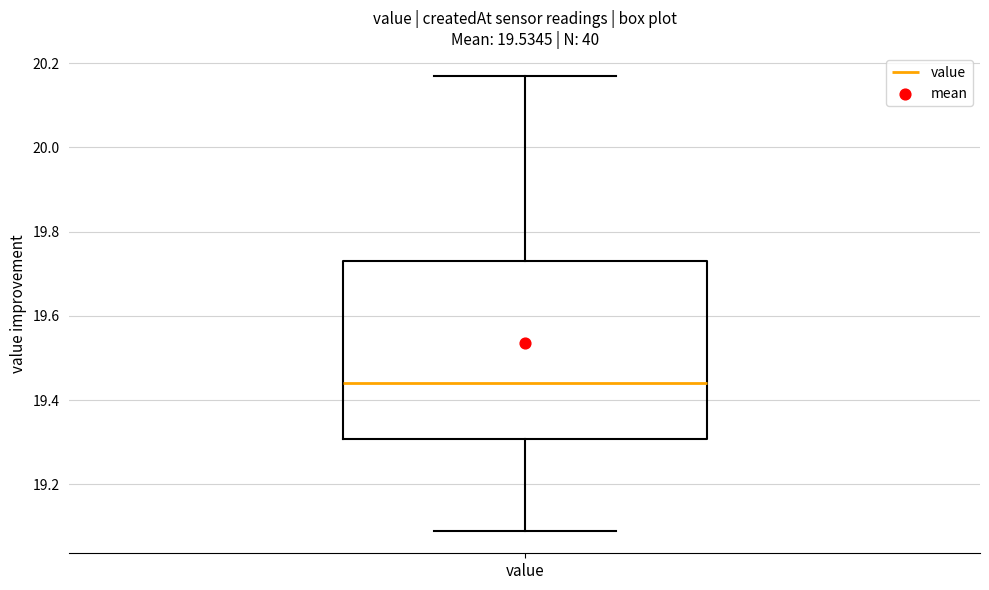

Transcribe this box plot: give where the median line is, the range the box spans, and where the two whiskers end, as read against the y-axis. The values are not printed on the chart, so give them approximately, as read against the axis.

median 19.44, box 19.30 to 19.74, whiskers 19.10 to 20.18